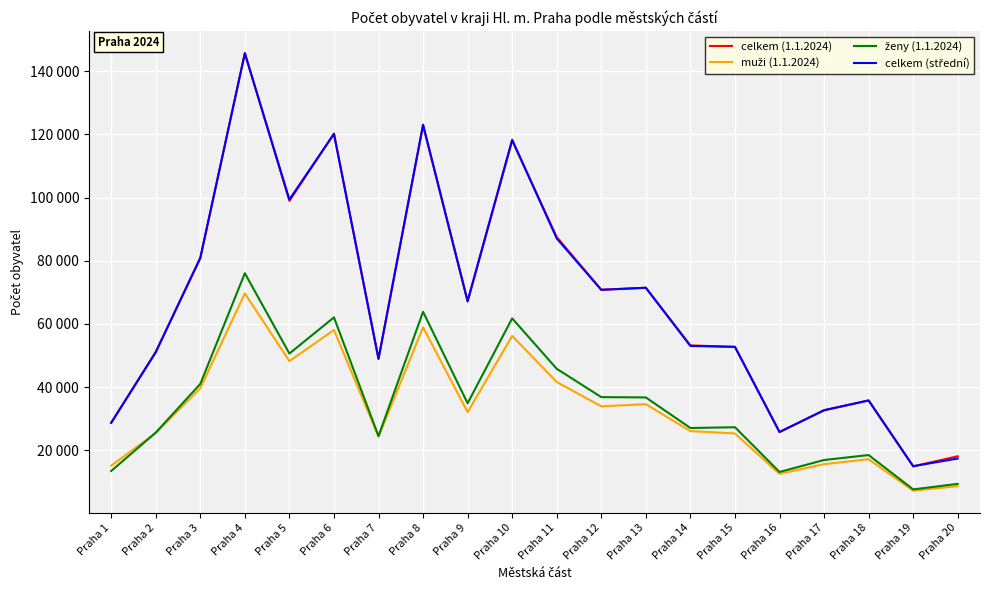

Reading left to right, list all the values displayed in this chart.

celkem (1.1.2024): Praha 1=28718	Praha 2=51171	Praha 3=80761	Praha 4=145709	Praha 5=98923	Praha 6=120203	Praha 7=48920	Praha 8=122814	Praha 9=67067	Praha 10=117999	Praha 11=87489	Praha 12=70846	Praha 13=71428	Praha 14=53242	Praha 15=52740	Praha 16=25823	Praha 17=32671	Praha 18=35798	Praha 19=14991	Praha 20=18175
muži (1.1.2024): Praha 1=15197	Praha 2=25521	Praha 3=39714	Praha 4=69659	Praha 5=48263	Praha 6=58113	Praha 7=24372	Praha 8=58944	Praha 9=32135	Praha 10=56219	Praha 11=41656	Praha 12=33970	Praha 13=34646	Praha 14=26131	Praha 15=25383	Praha 16=12621	Praha 17=15677	Praha 18=17243	Praha 19=7293	Praha 20=8727
ženy (1.1.2024): Praha 1=13521	Praha 2=25650	Praha 3=41047	Praha 4=76050	Praha 5=50660	Praha 6=62090	Praha 7=24548	Praha 8=63870	Praha 9=34932	Praha 10=61780	Praha 11=45833	Praha 12=36876	Praha 13=36782	Praha 14=27111	Praha 15=27357	Praha 16=13202	Praha 17=16994	Praha 18=18555	Praha 19=7698	Praha 20=9448
celkem (střední): Praha 1=28778	Praha 2=51050	Praha 3=80943	Praha 4=145560	Praha 5=99364	Praha 6=120106	Praha 7=49019	Praha 8=123035	Praha 9=67261	Praha 10=118263	Praha 11=87049	Praha 12=70794	Praha 13=71481	Praha 14=53056	Praha 15=52789	Praha 16=25848	Praha 17=32759	Praha 18=35845	Praha 19=15032	Praha 20=17468